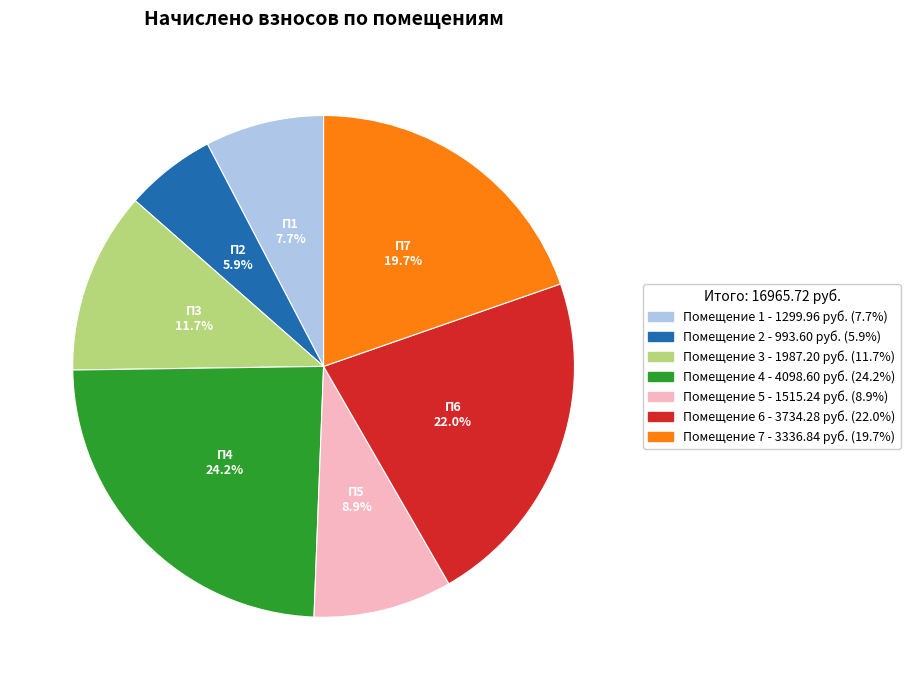

Does any single category account for the majority?

No